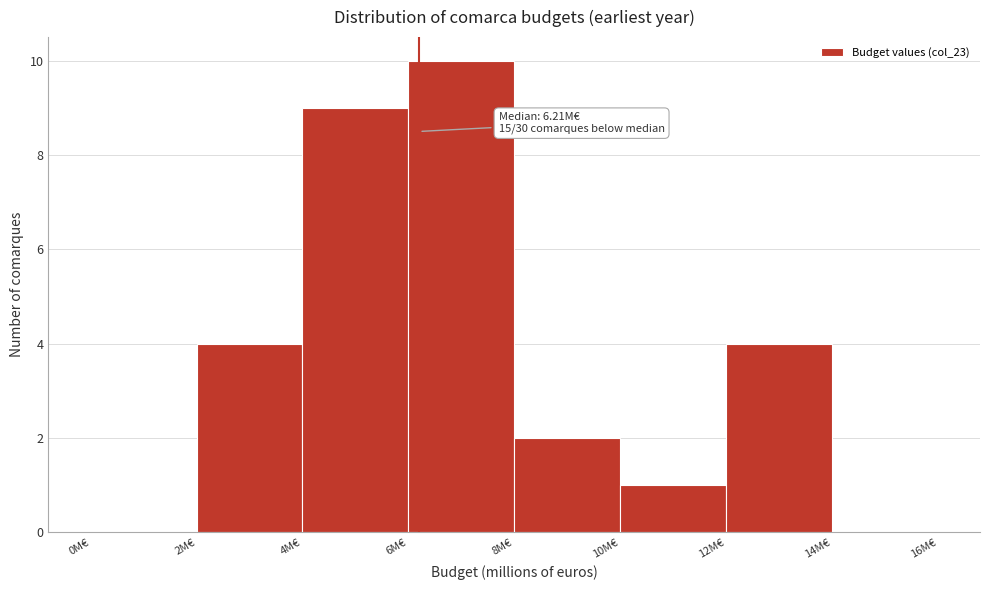

Which range on the x-axis has the tallest bar?

6 to 8